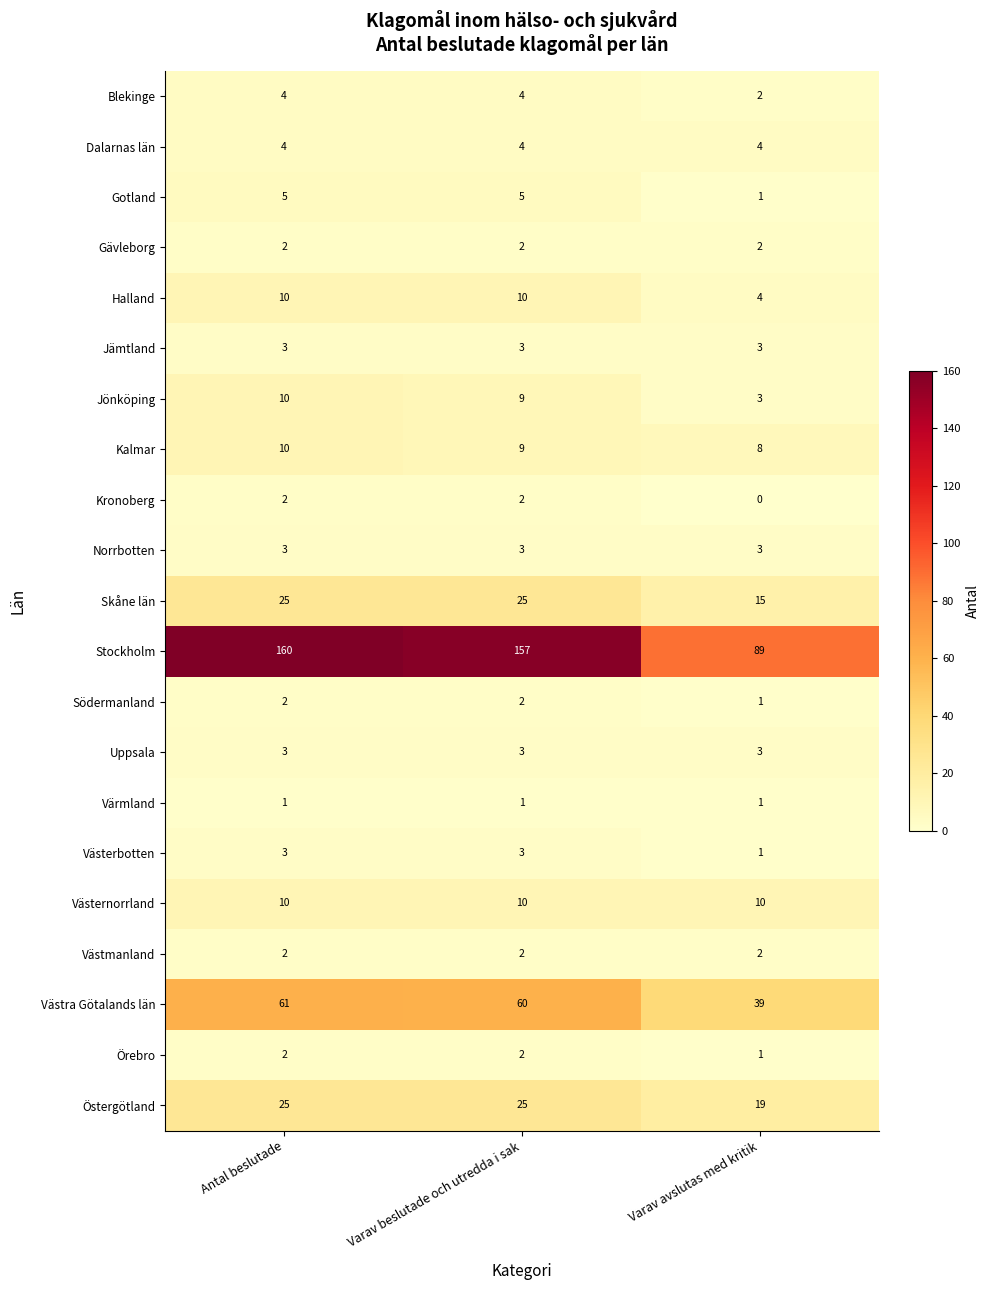

What is the difference between the maximum and minimum values in the Halland series?

6